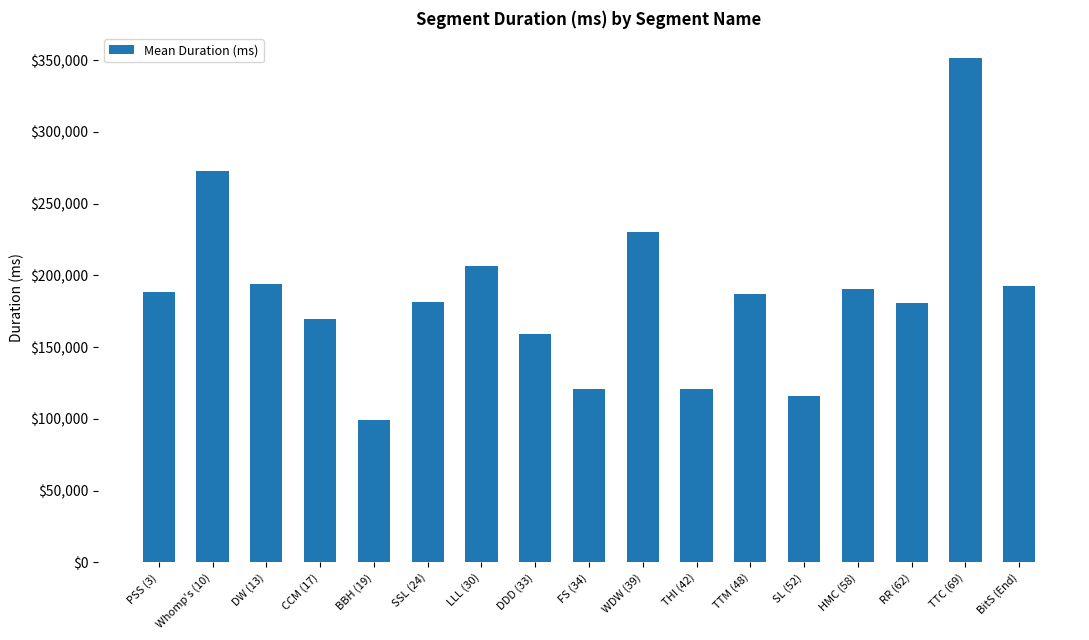

What is the sum of the values at FS (34) and THI (42)?

241630